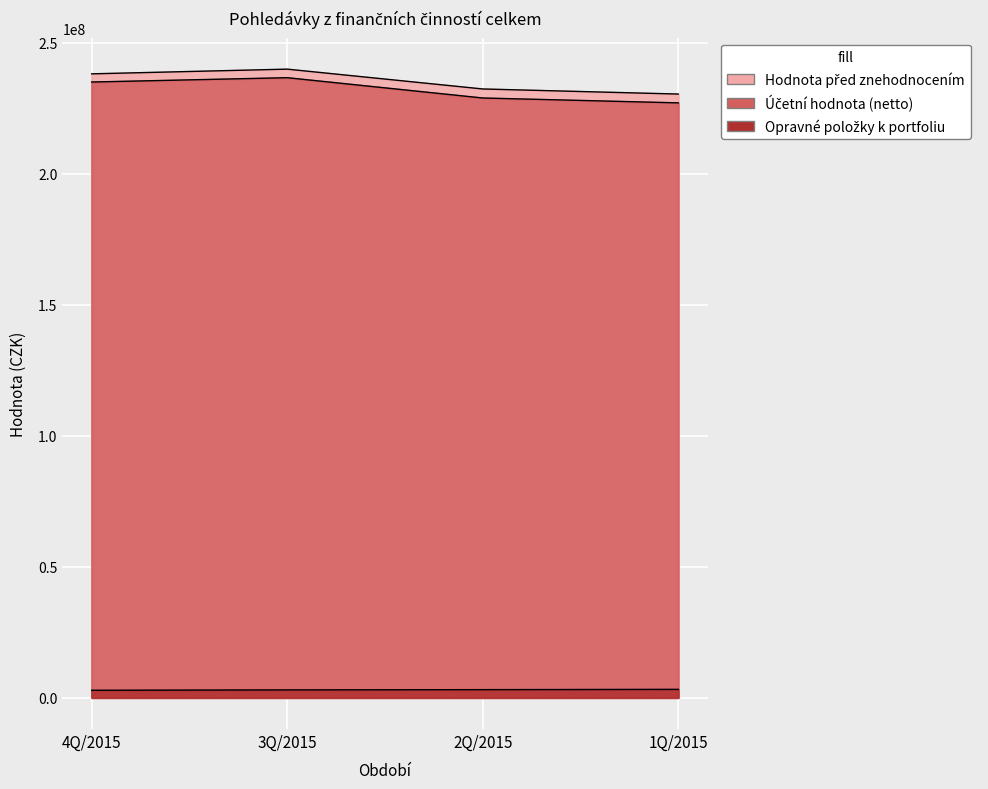

True or false: Opravné položky k portfoliu and Hodnota před znehodnocením intersect in this chart.

False